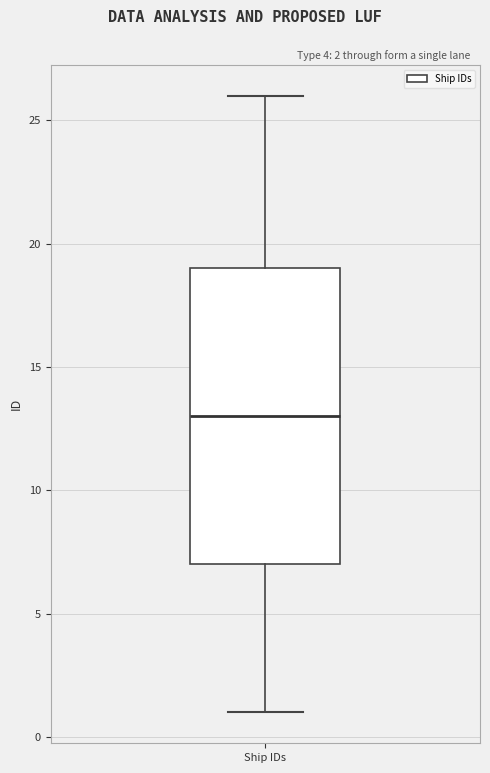

Read this box plot against the y-axis: the position of the median line, the range covered by the box, and the ends of both whiskers. The values are not printed on the chart, so give them approximately, as read against the axis.

median 13, box 7 to 19, whiskers 1 to 26